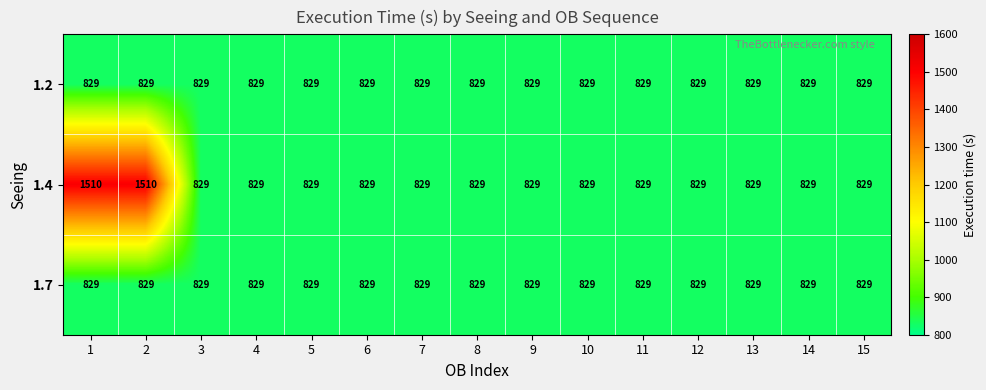

What is the lowest value of the 1.2 series?

829